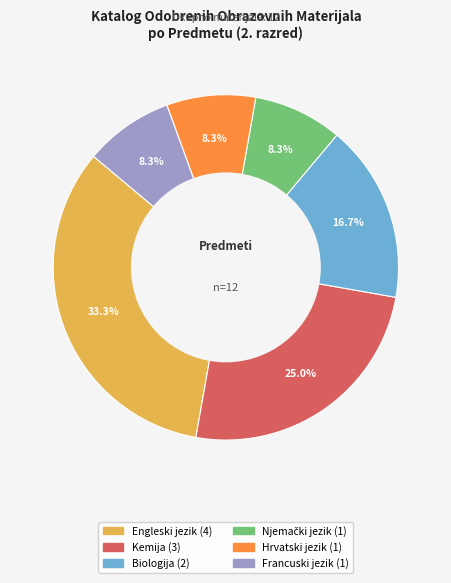

What is the largest slice in the pie chart?

Engleski jezik